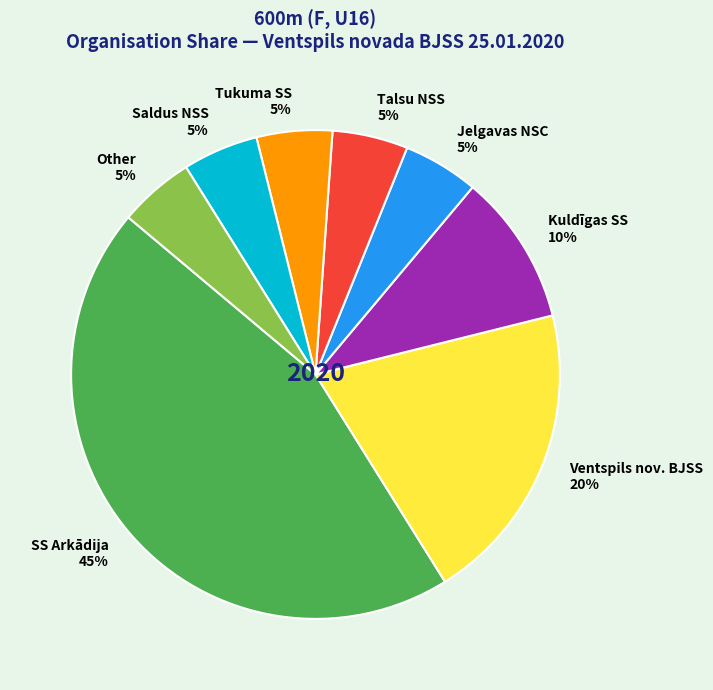

Which slice is the largest?

SS Arkādija